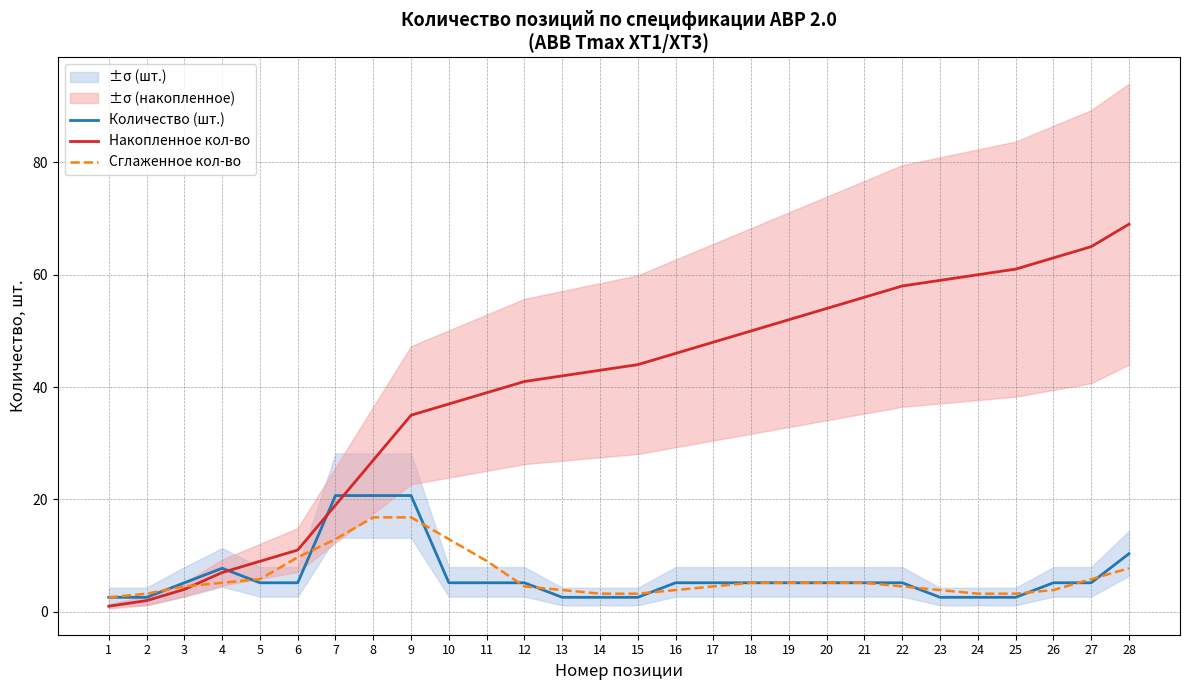

Rank the series at 1 from lowest to highest value.

Накопленное кол-во, Количество (шт.), Сглаженное кол-во